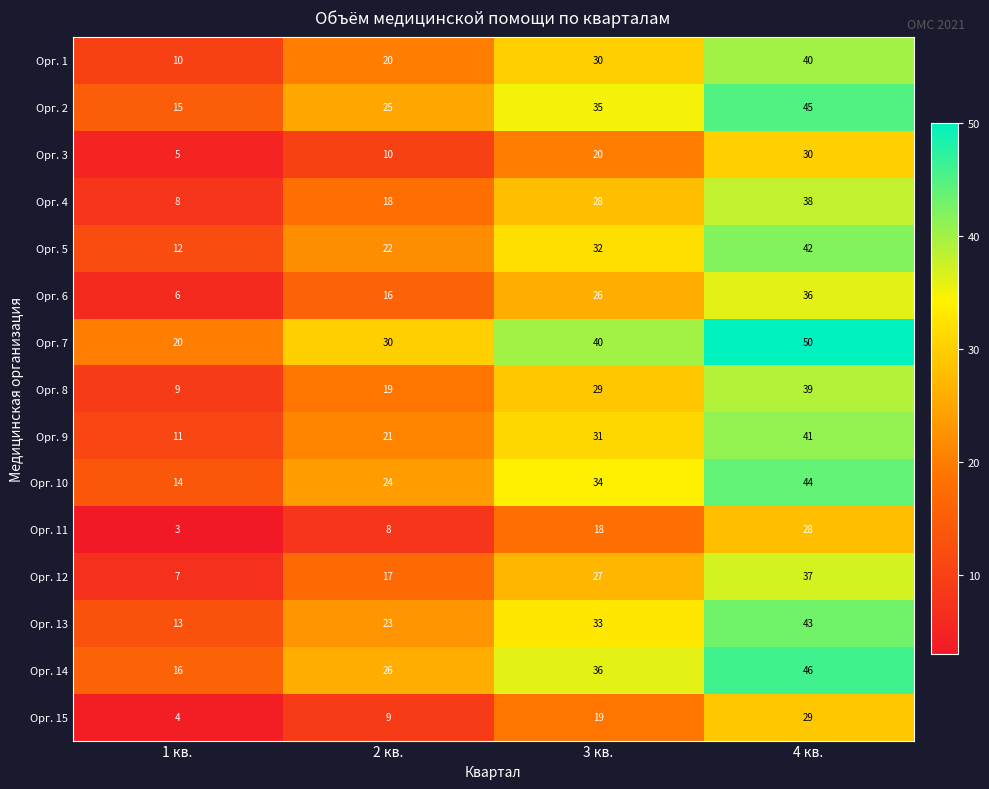

What is the difference between the maximum and second lowest values in the Орг. 1 series?

20